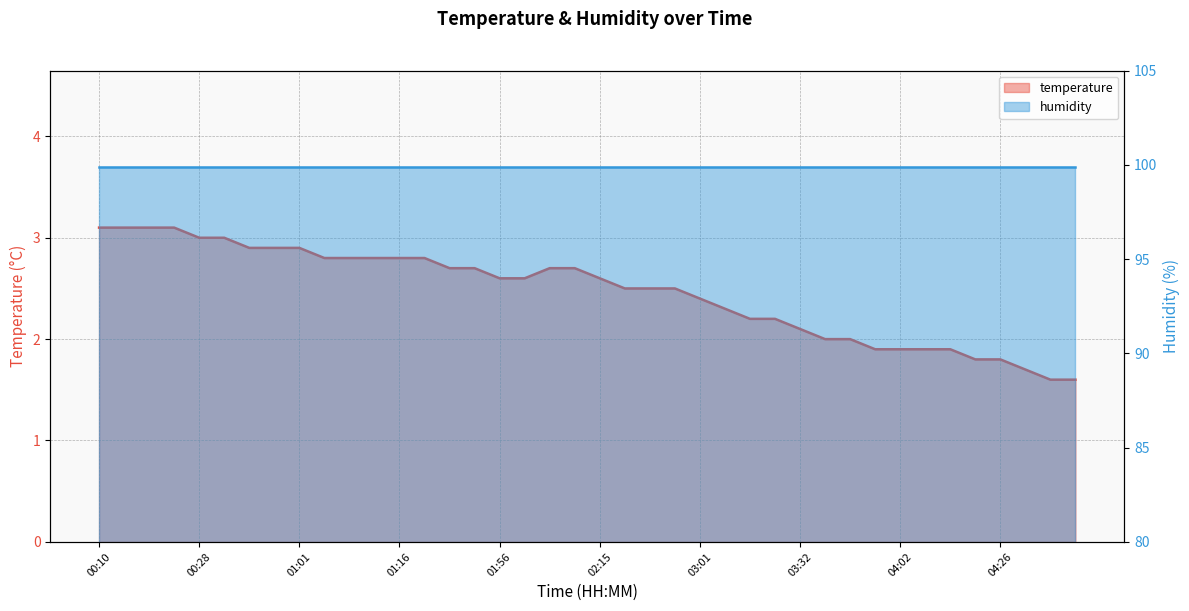

List the labels in order of value, smallest first.

04:44, 04:51, 04:37, 04:23, 04:26, 03:59, 04:02, 04:06, 04:09, 03:38, 03:45, 03:32, 03:21, 03:28, 03:04, 03:01, 02:50, 02:53, 02:57, 01:56, 02:00, 02:15, 01:36, 01:46, 02:07, 02:11, 01:08, 01:11, 01:14, 01:16, 01:19, 00:51, 00:58, 01:01, 00:28, 00:35, 00:10, 00:13, 00:17, 00:24